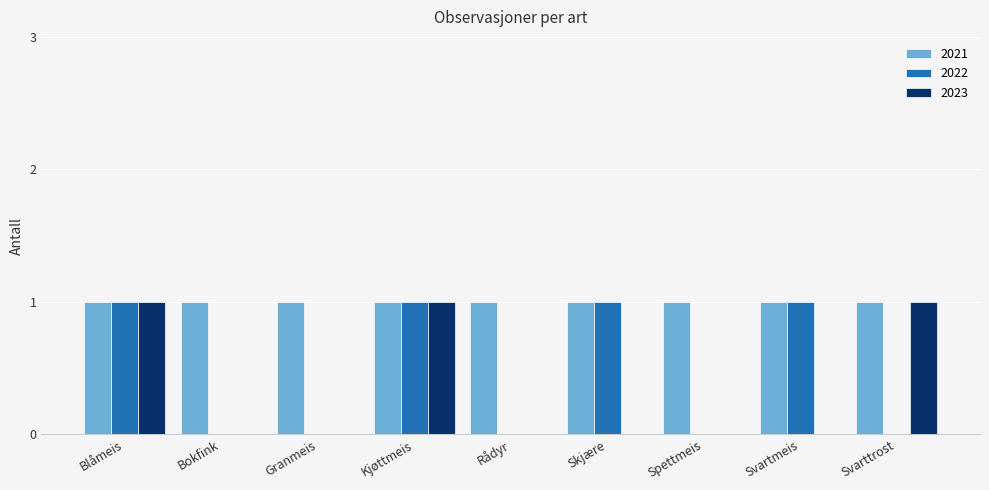

How many 2023 values are between 0 and 1?

9